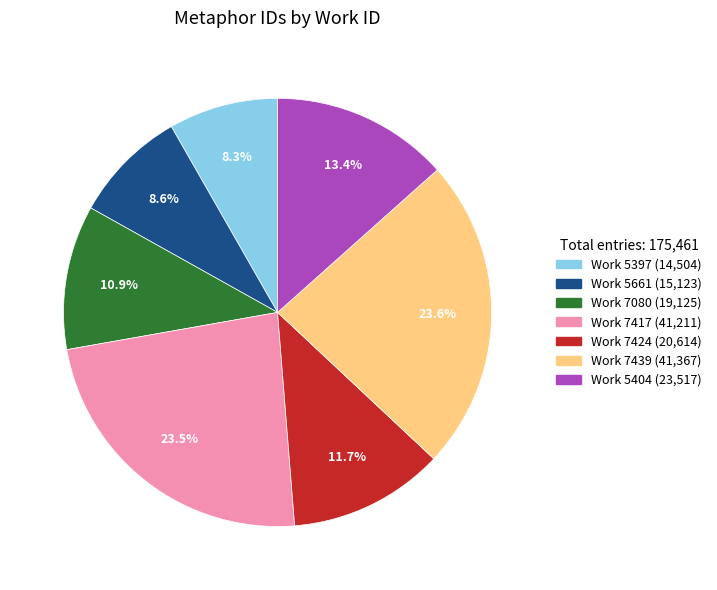

Is there a majority slice in this chart?

No